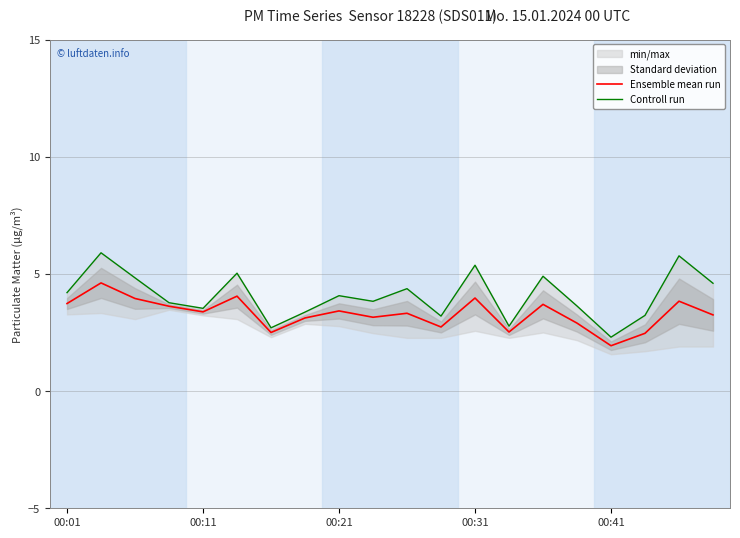

What is the average value of the Controll run series?

4.1